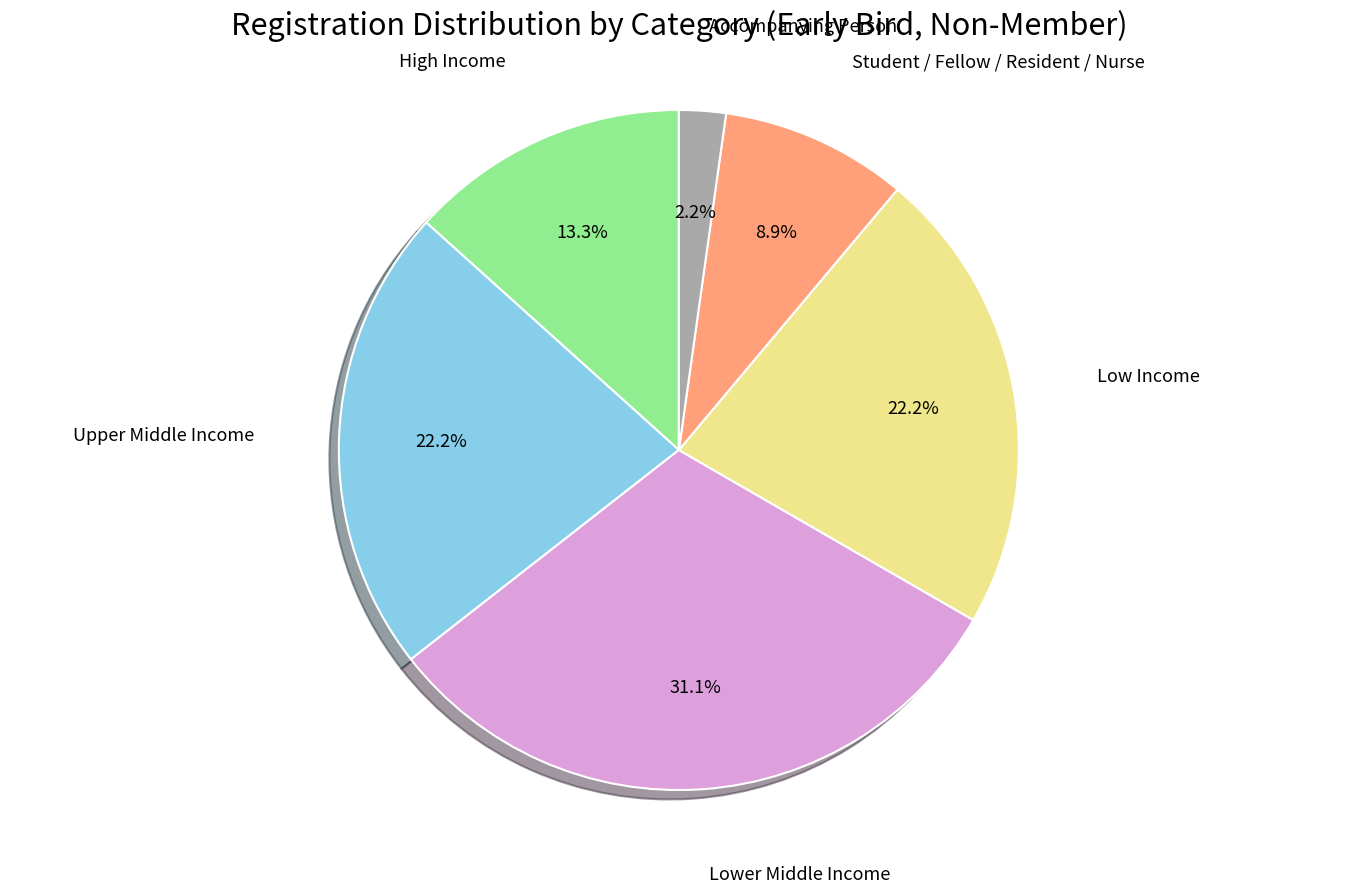

Is there a majority slice in this chart?

No